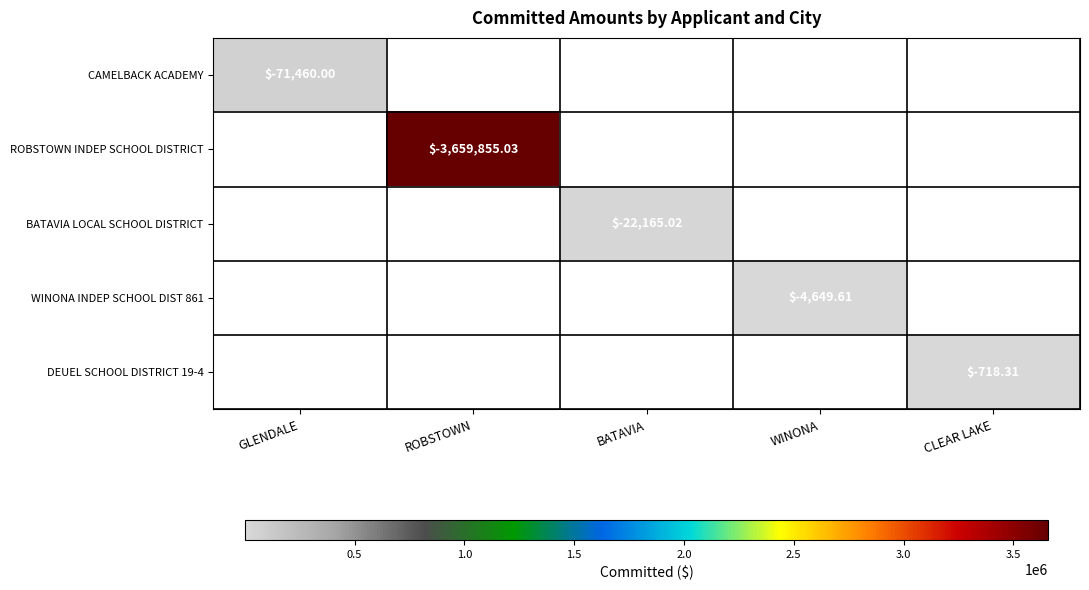

True or false: BATAVIA LOCAL SCHOOL DISTRICT has a value of 32004.7 at BATAVIA.

False